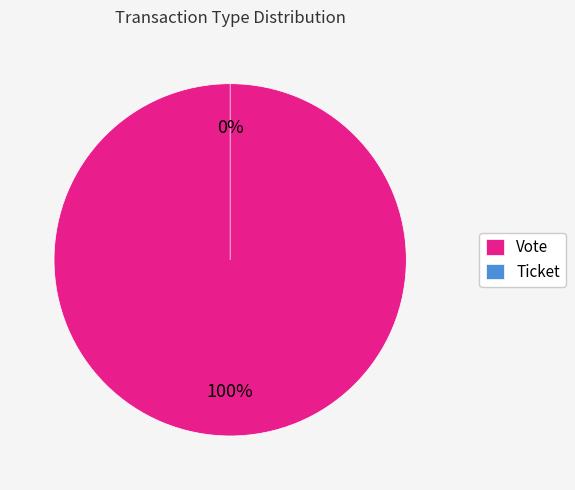

Is it true that Vote is 86% of the pie?

False